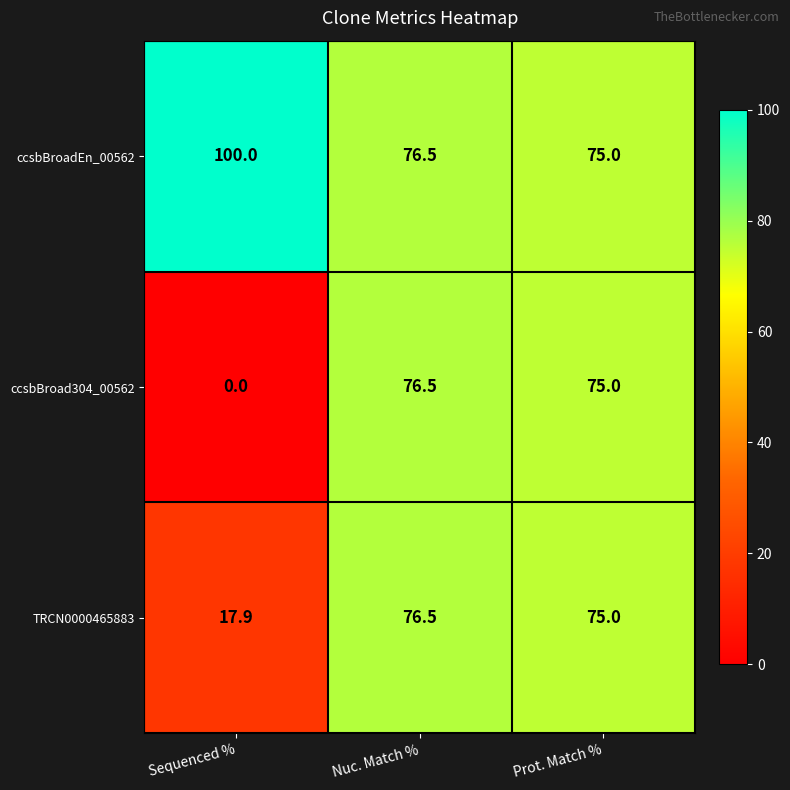

Reading left to right, extract all data points from this chart.

ccsbBroadEn_00562: 100.0	76.5	75.0
ccsbBroad304_00562: 0.0	76.5	75.0
TRCN0000465883: 17.9	76.5	75.0